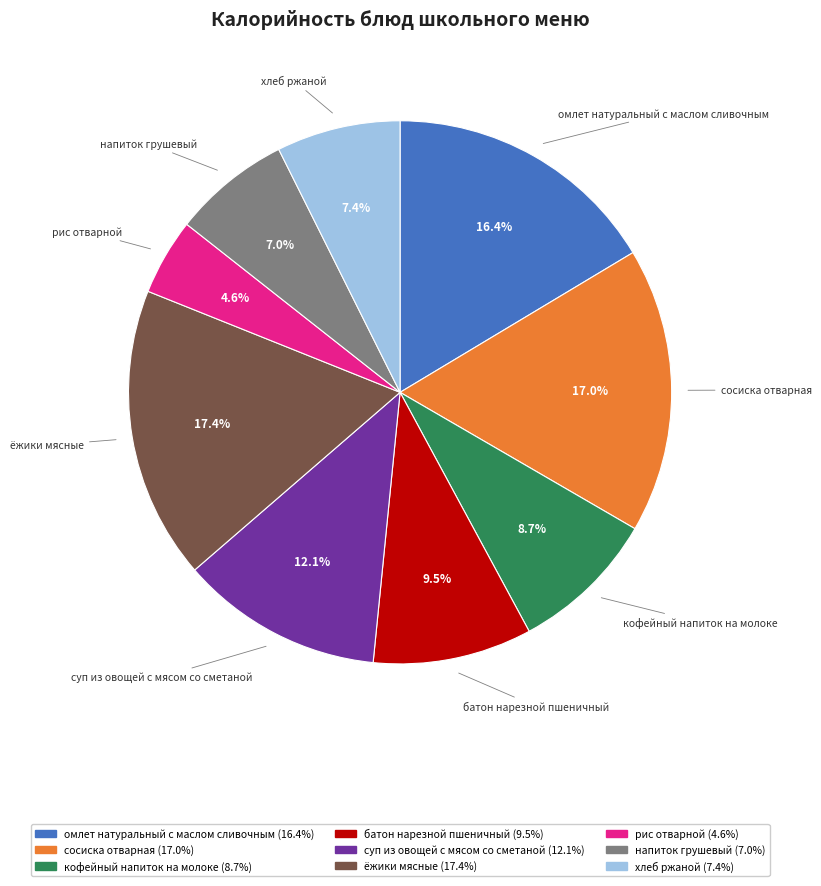

Which has a higher value, рис отварной or ёжики мясные?

ёжики мясные